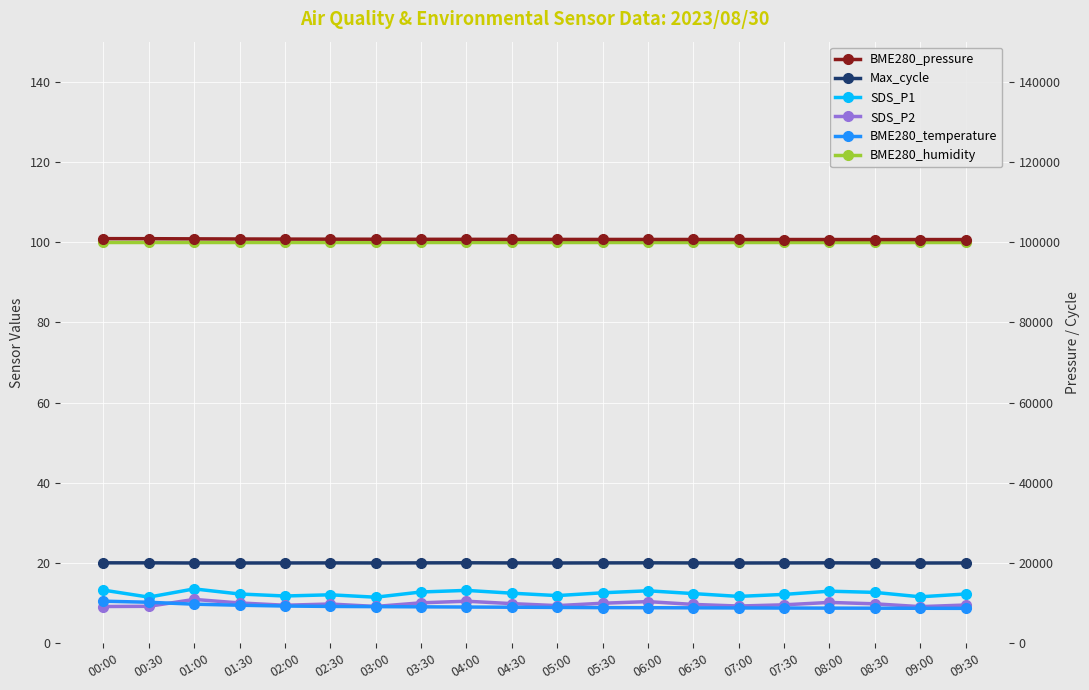

At 04:00, list the series in order from largest to smallest.

BME280_pressure, Max_cycle, BME280_humidity, SDS_P1, SDS_P2, BME280_temperature